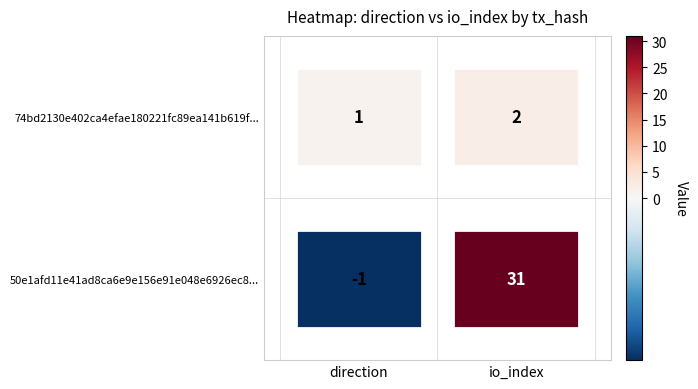

Is the value of 74bd2130e402ca4efae180221fc89ea141b619f at 1 greater than the value of 50e1afd11e41ad8ca6e9e156e91e048e6926ec8 at 0?

Yes